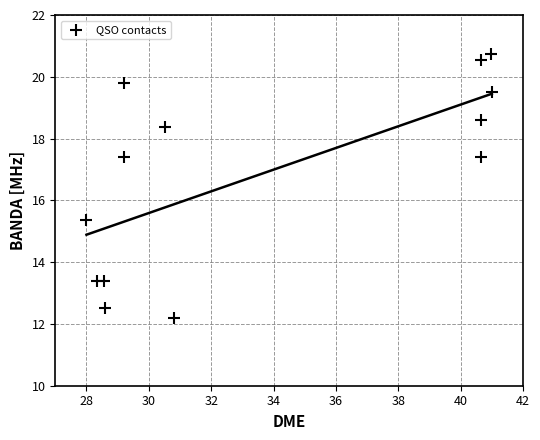

What is the range of Y values (max minus min)?

8.5